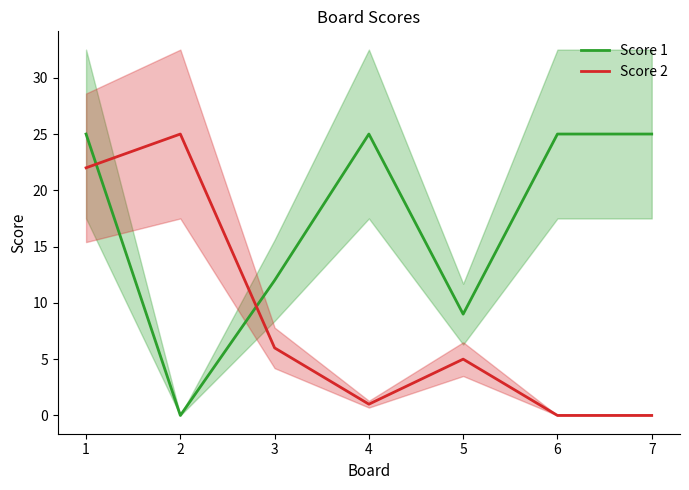

At how many categories does at least one series exceed 2?

7